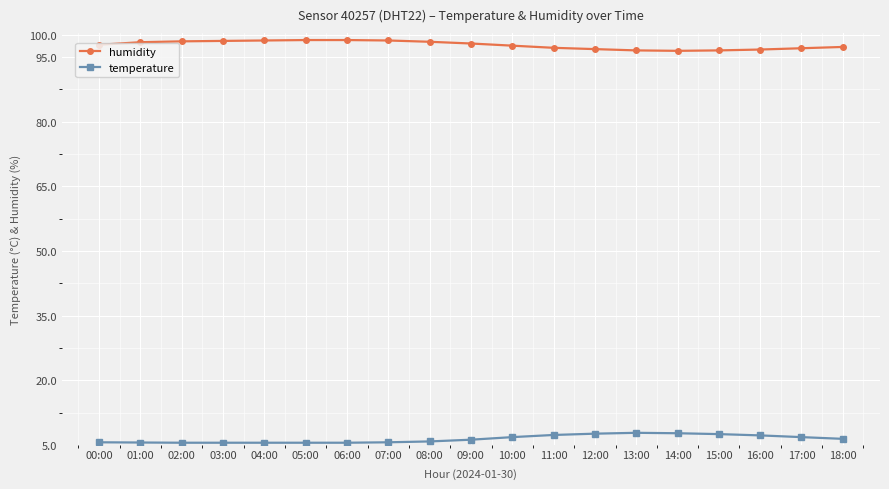

True or false: humidity has a value of 98.5 at 08:00.

True